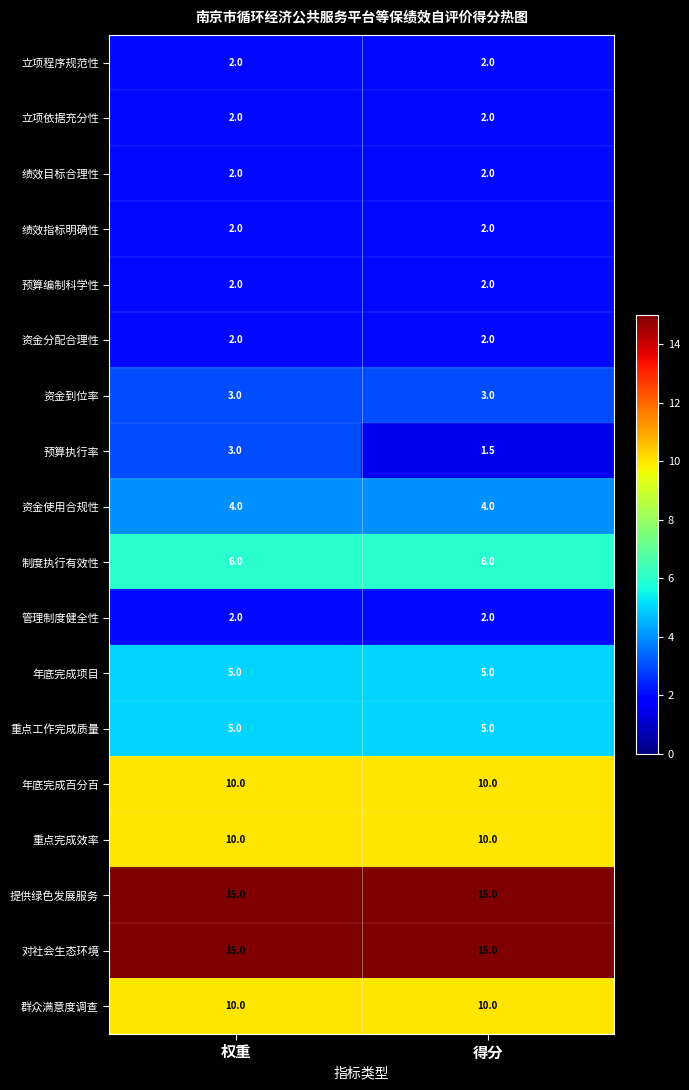

What value does the 立项程序规范性 series have at 得分?

2.0